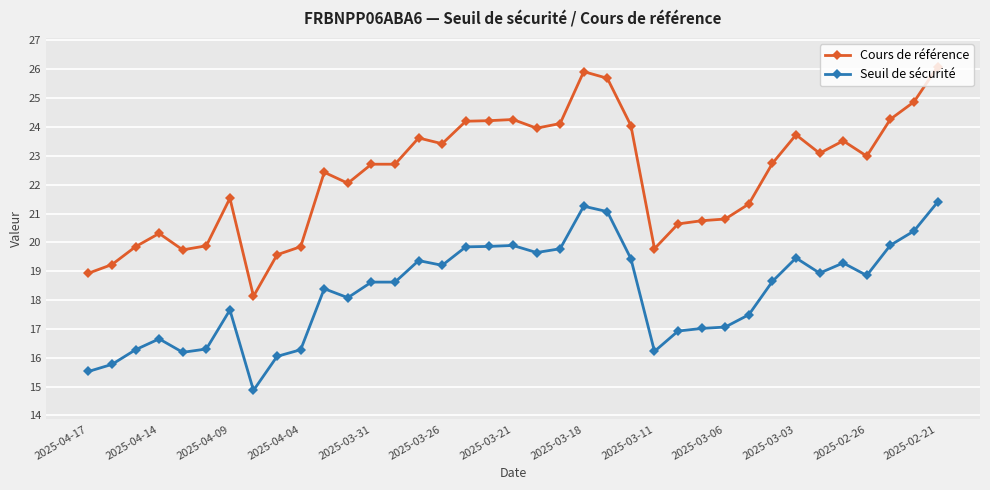

What is the average value of the Seuil de sécurité series?

18.3